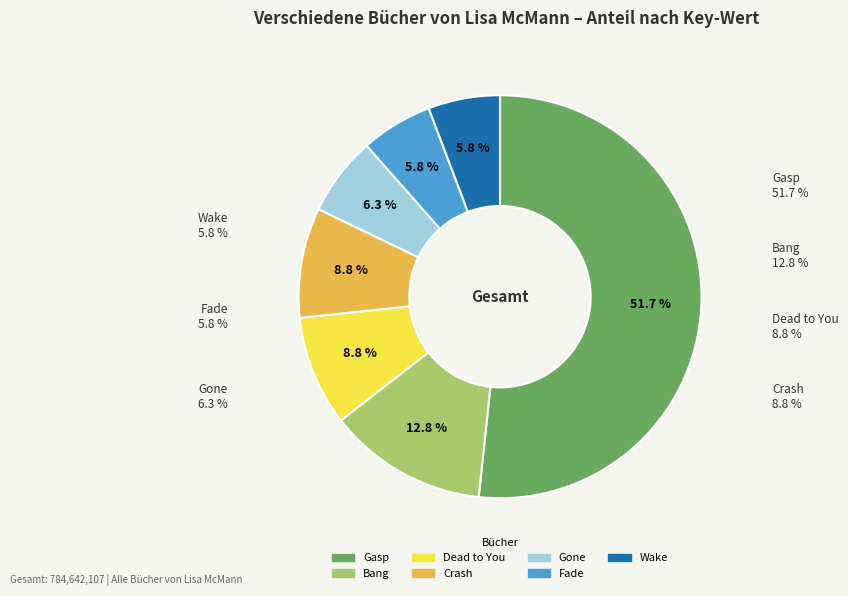

What portion of the pie excludes Bang?

87.2%